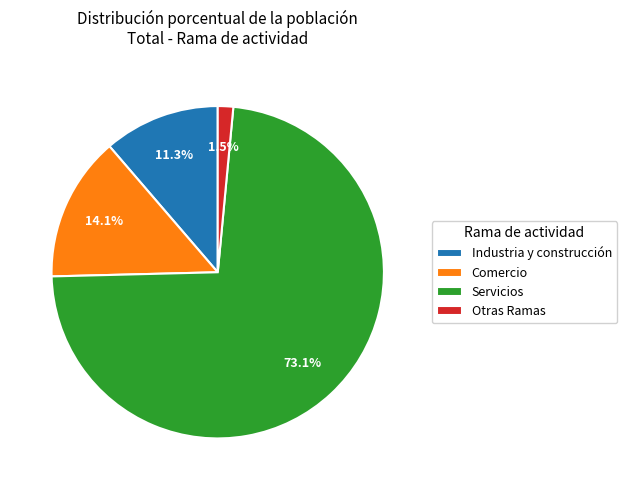

To the nearest percent, what percentage of the pie is Industria y construcción?

11%